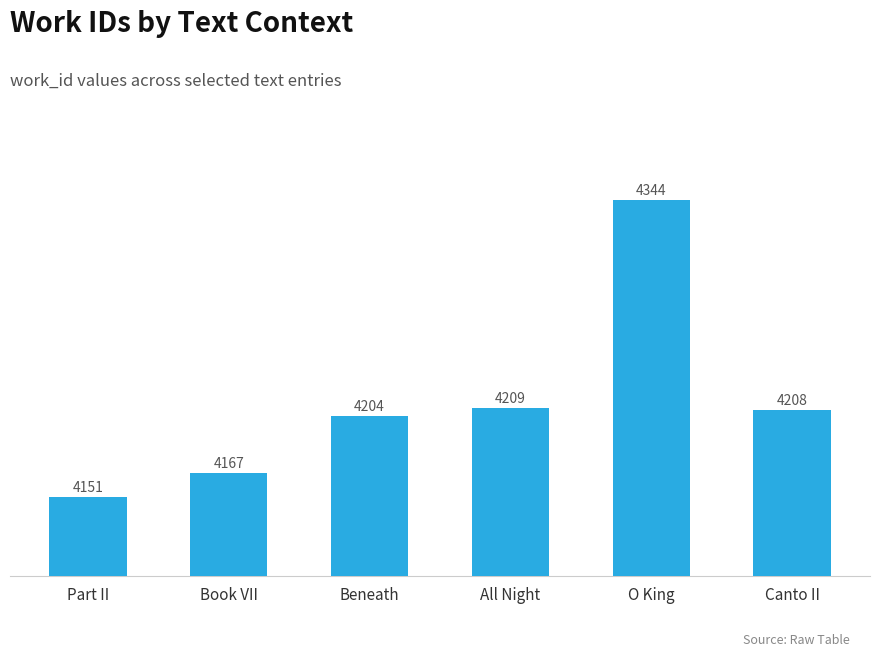

What is the change in value from All Night to Canto II?

-1